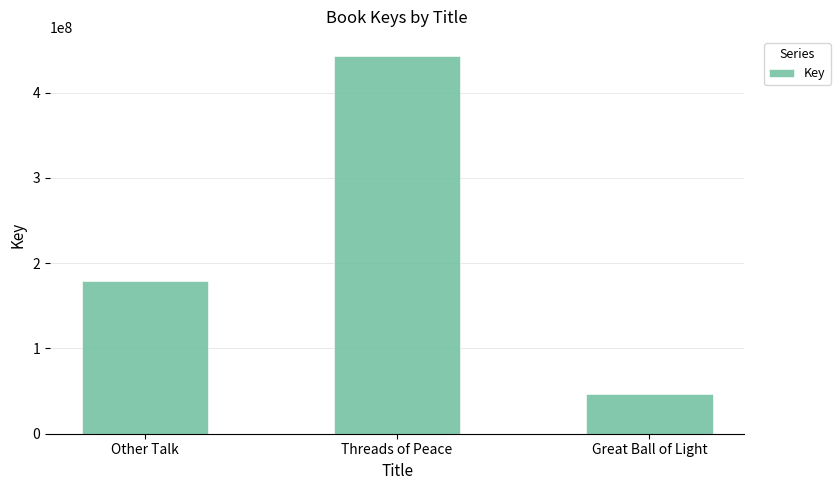

How many data points does each series have?

3